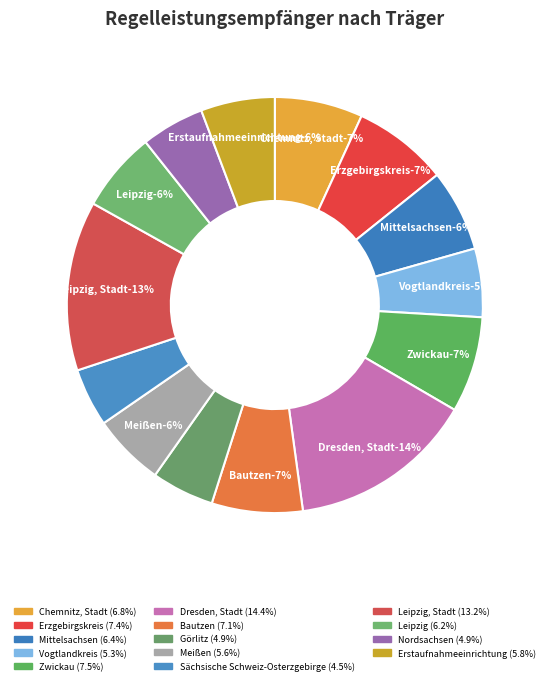

What is the largest slice in the pie chart?

Dresden, Stadt